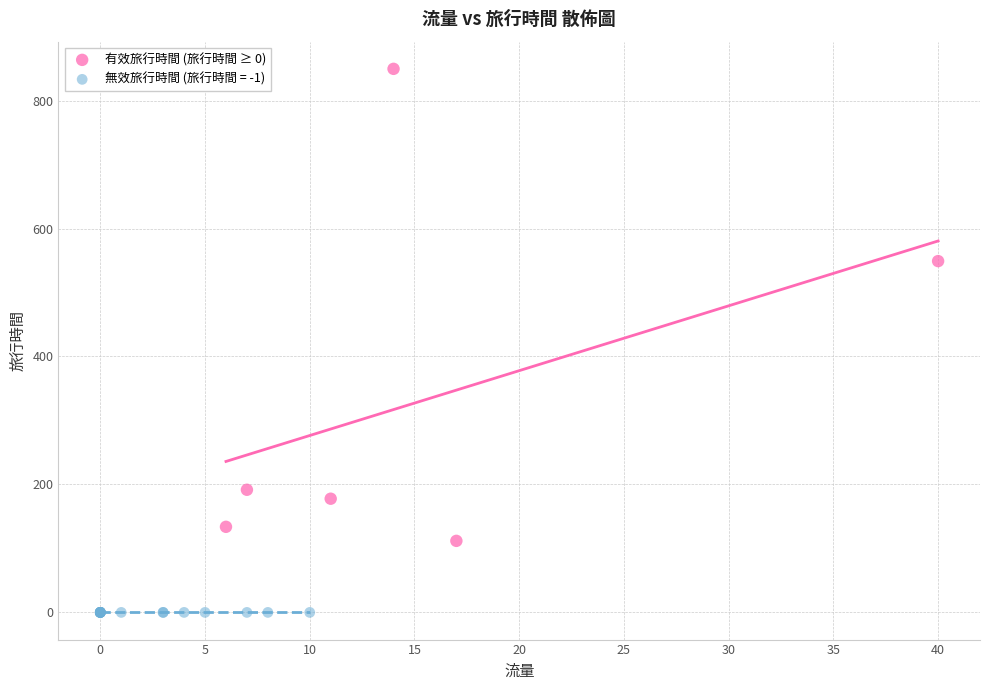

Which series reaches the maximum Y coordinate?

有效旅行時間 (旅行時間 ≥ 0)